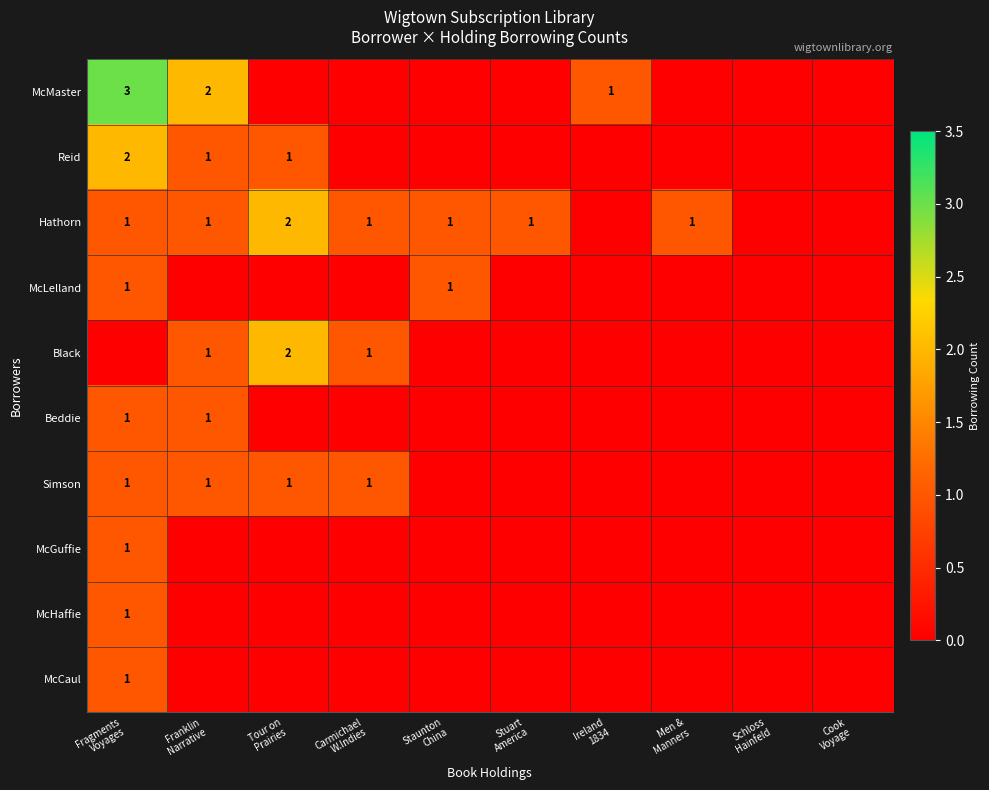

At which category is the sum across all series the highest?

Fragments
Voyages